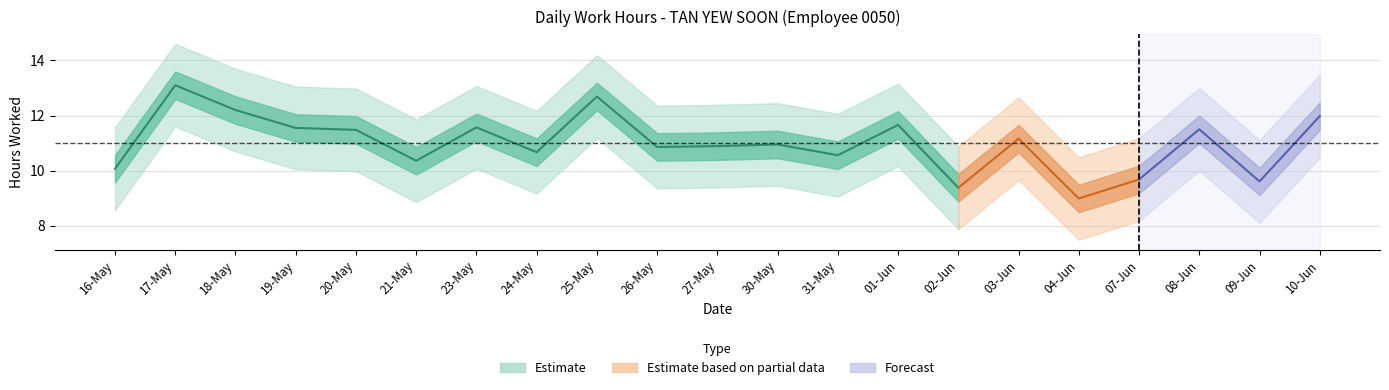

How many lines are shown in the chart?

5